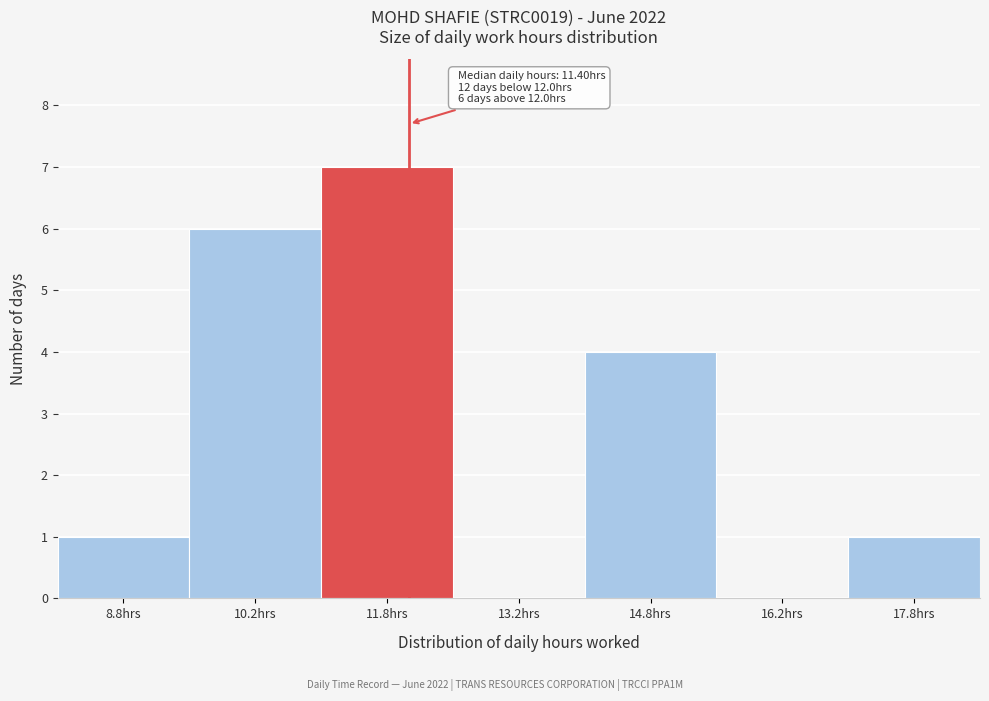

Which range on the x-axis has the tallest bar?

11.0 to 12.5